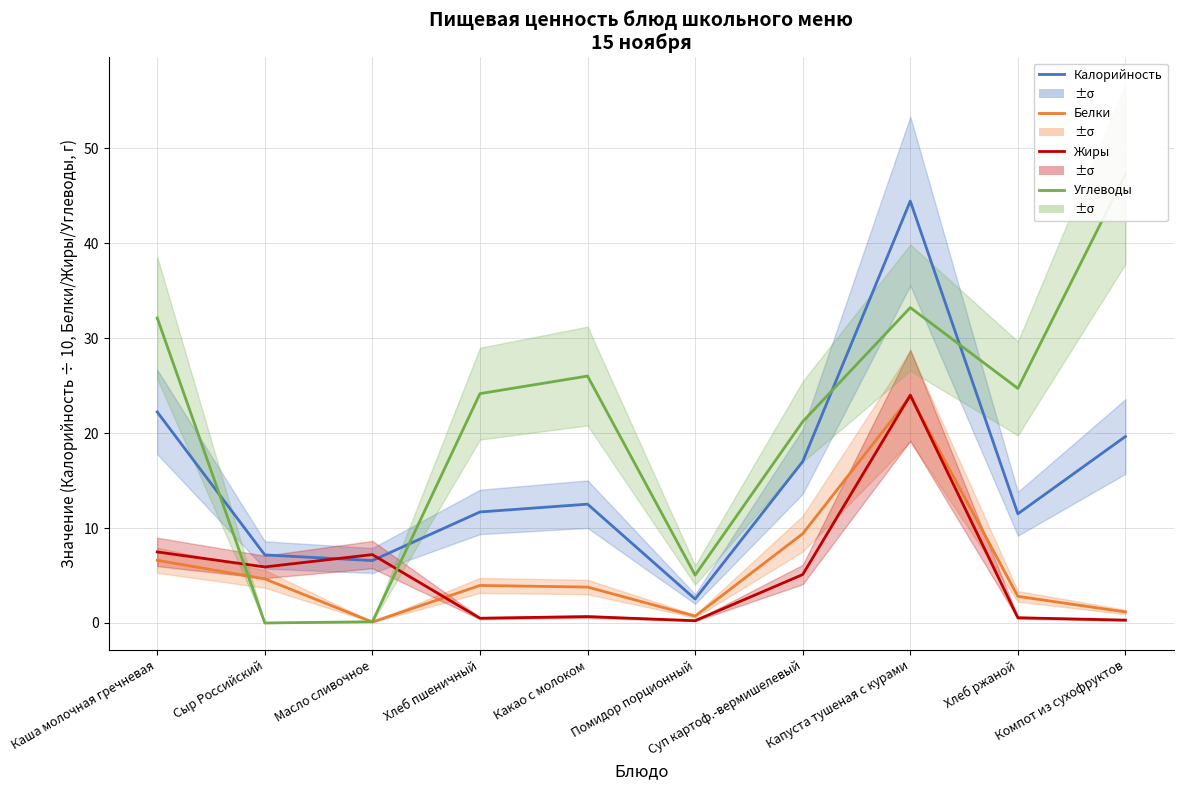

Reading left to right, transcribe all the data shown in this chart.

Калорийность: 22.2	7.2	6.6	11.7	12.5	2.5	17.0	44.4	11.5	19.6
Белки: 6.6	4.6	0.1	4.0	3.8	0.7	9.4	23.9	2.8	1.2
Жиры: 7.5	5.9	7.2	0.5	0.7	0.2	5.1	24.0	0.6	0.3
Углеводы: 32.1	0.0	0.1	24.1	26.0	5.0	21.2	33.2	24.7	47.3